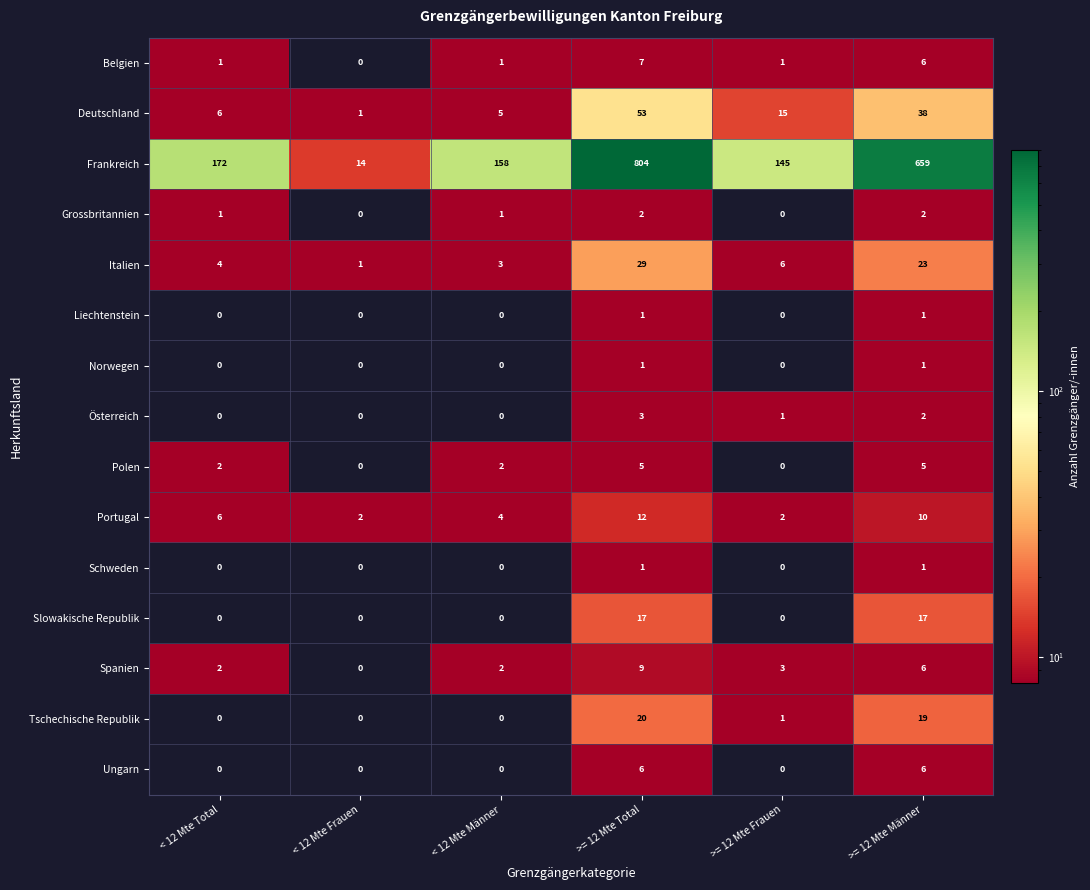

Count the Slowakische Republik values in the range 0 to 17.

6